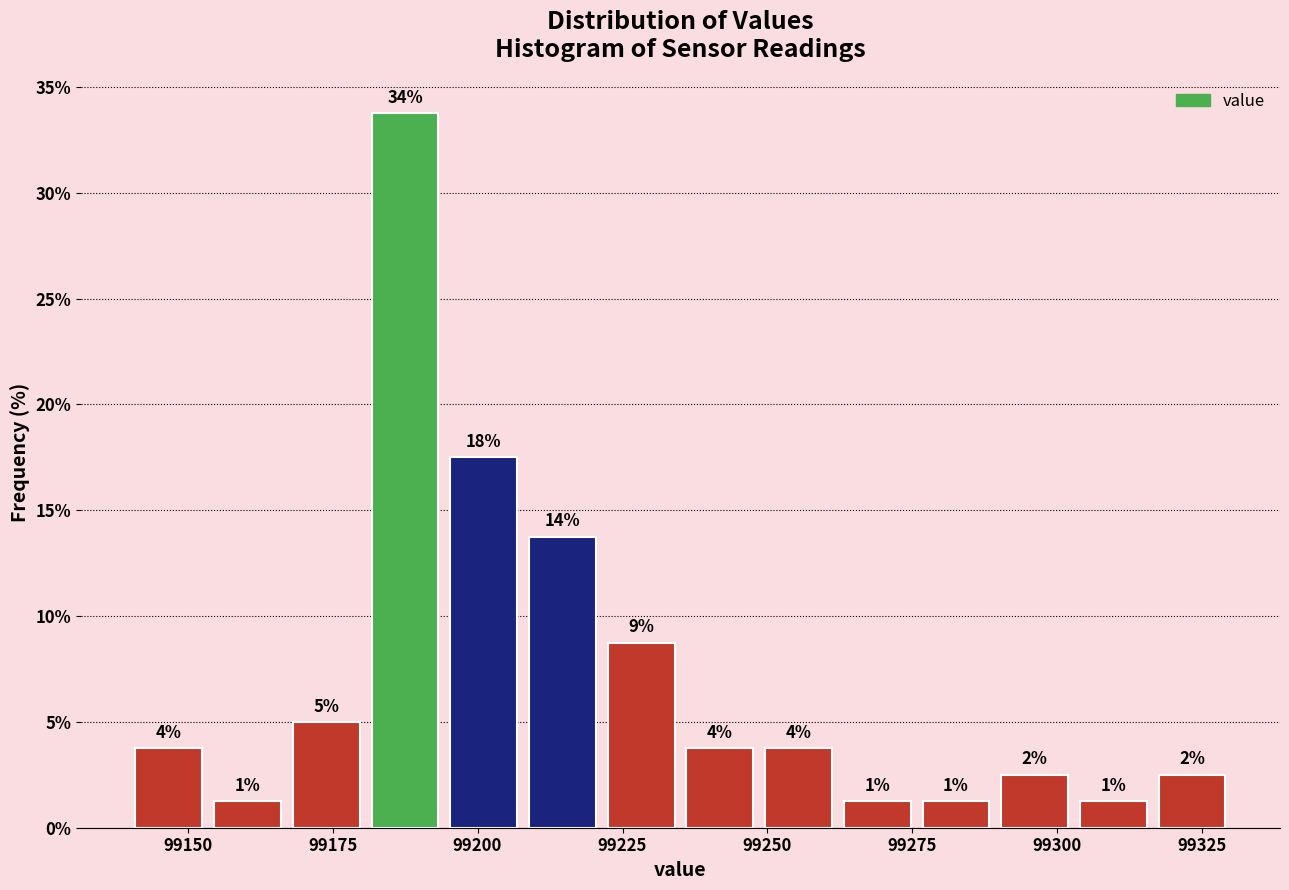

Around what value on the x-axis is the tallest bar? Give the approximate position of its centre, as read against the axis.

99190